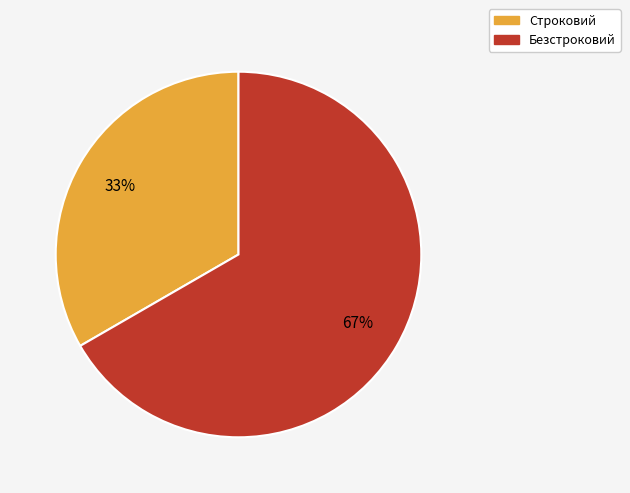

Between Безстроковий and Строковий, which is larger?

Безстроковий